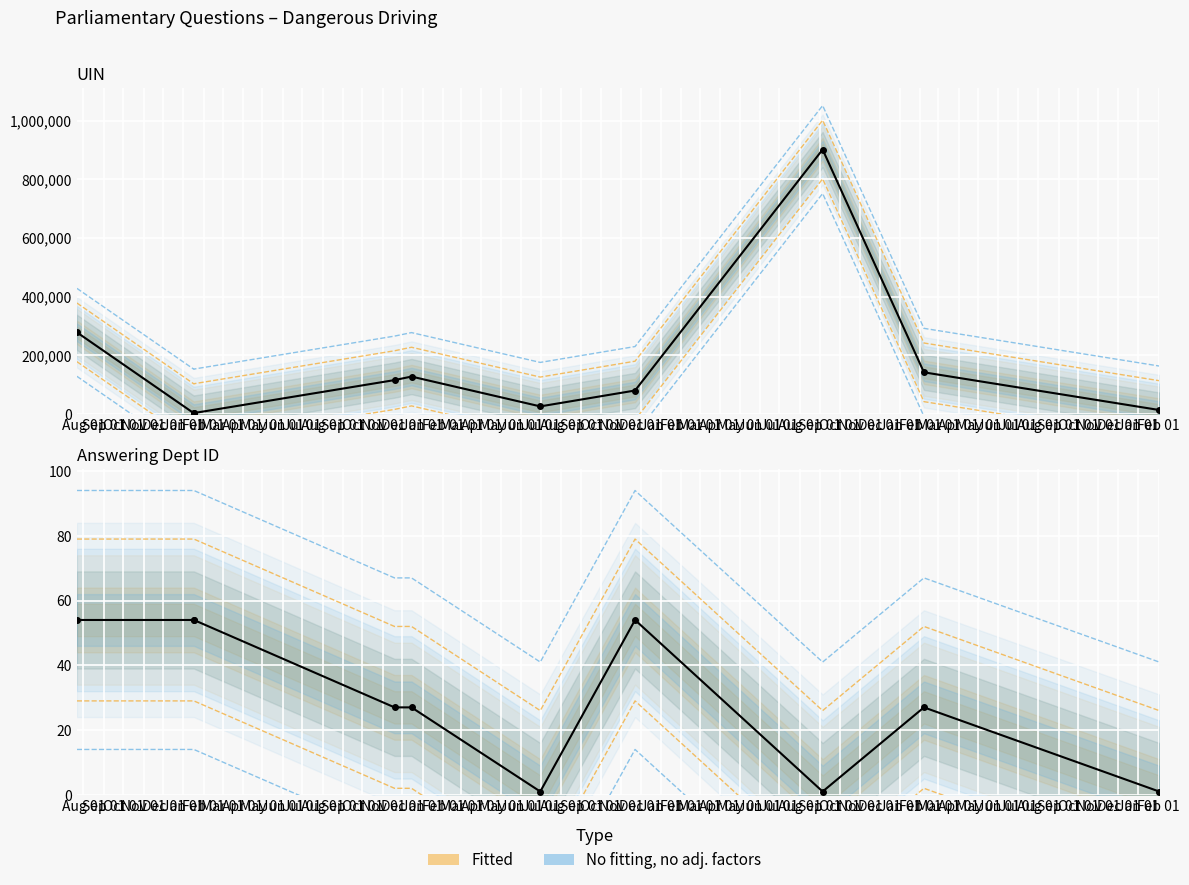

How many interior local valleys does the UIN series have?

2